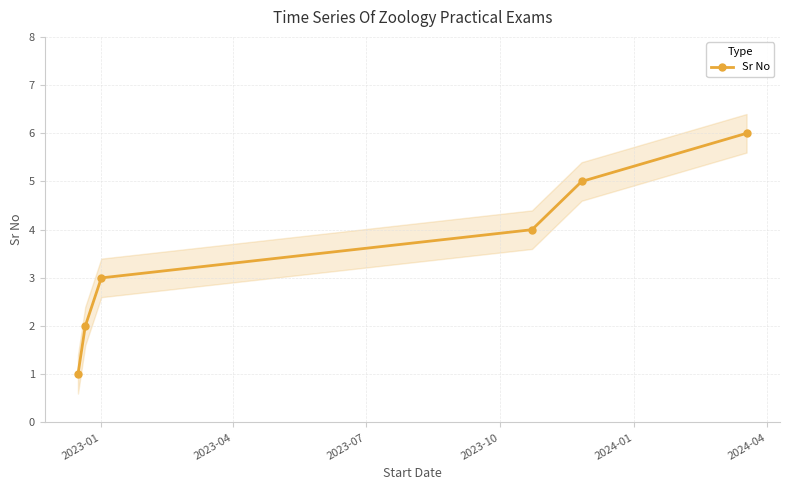

What is the maximum value for Sr No?

6